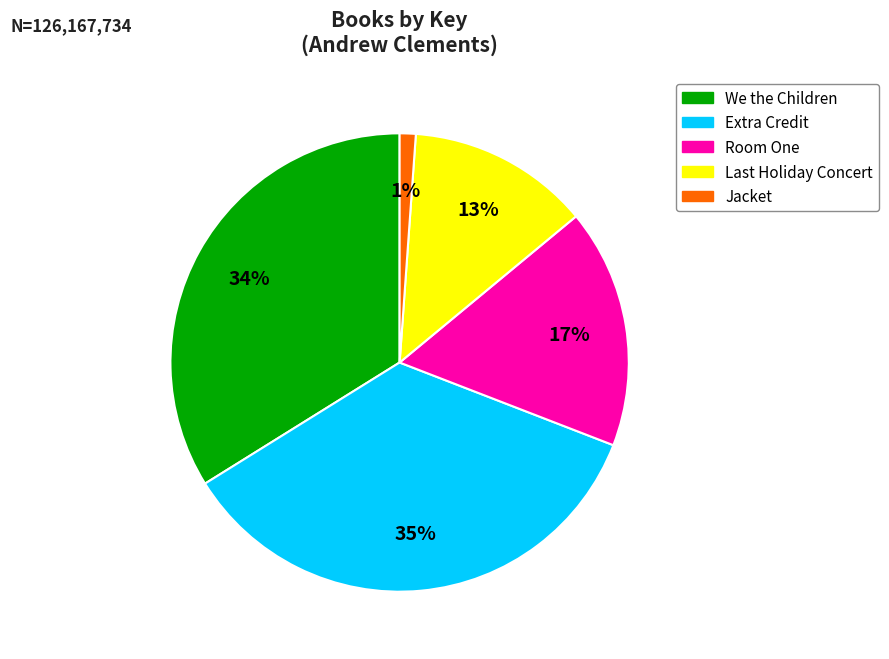

To the nearest percent, what portion does We the Children represent?

34%